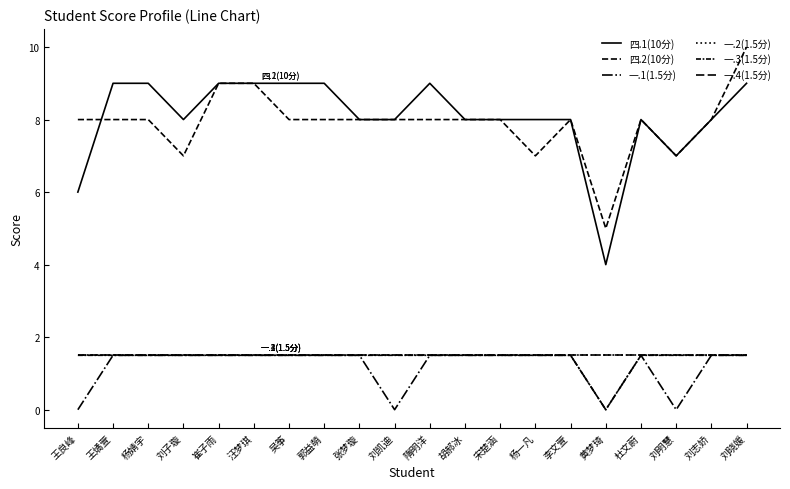

Which series changed the most between 宋楚涵 and 刘明慧?

一.1(1.5分)